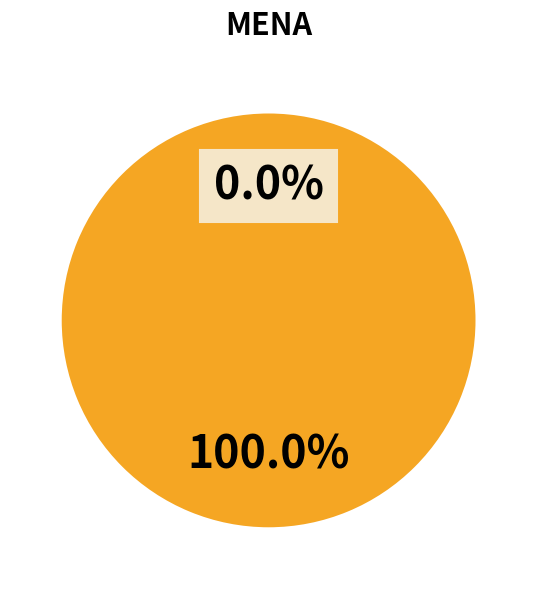

Rank the categories by value from lowest to highest.

Ticket (index 0), Regular (index 78)